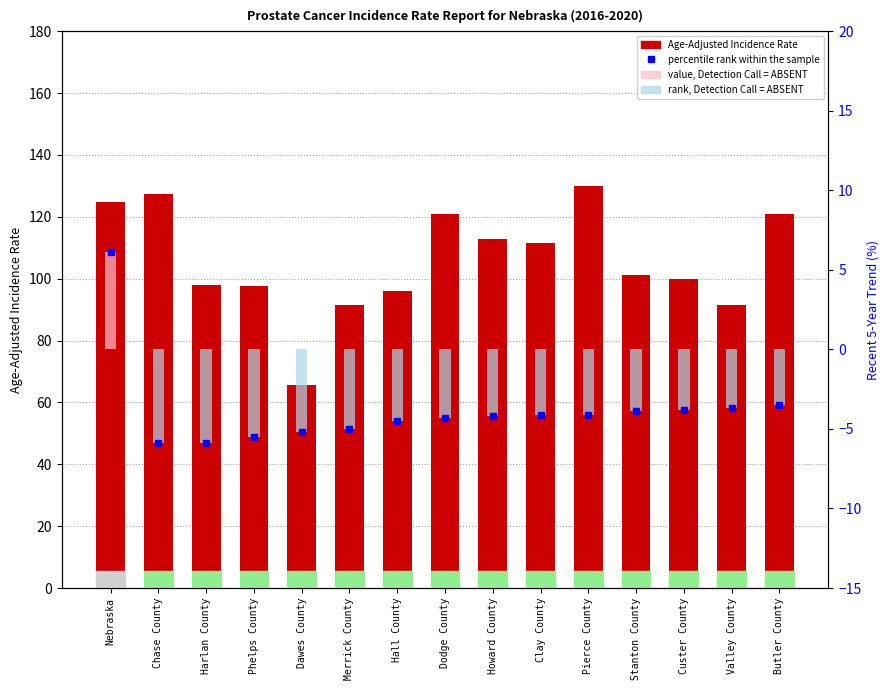

What is the total value across all series at Clay County?

103.4